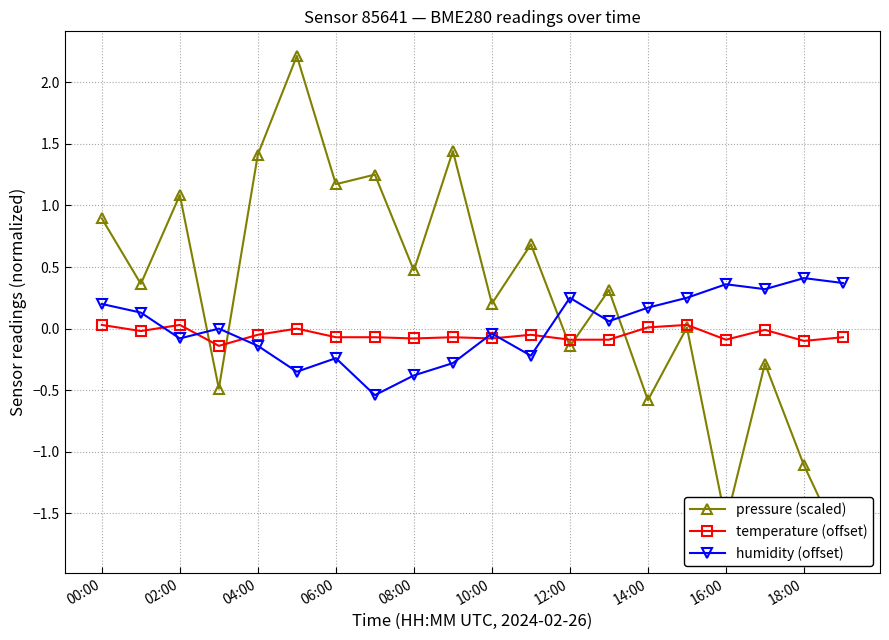

True or false: humidity (offset) has a value of 0.2 at 14:00.

True